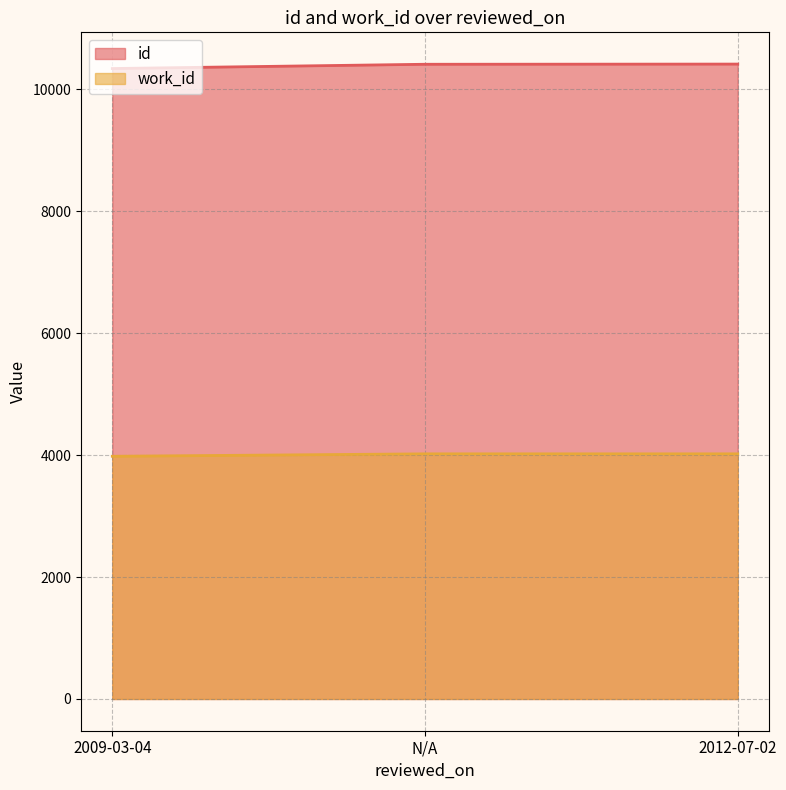

Is it true that id equals 16339 at N/A?

False